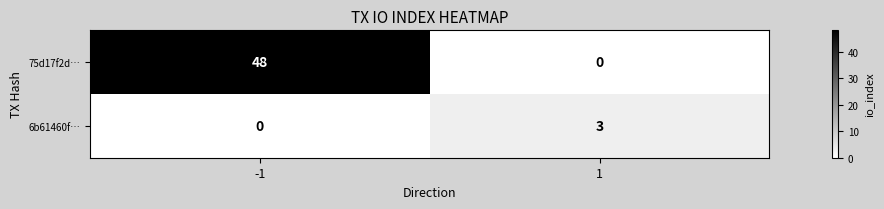

The value of 6b61460f… at 1 is 3. True or false?

True